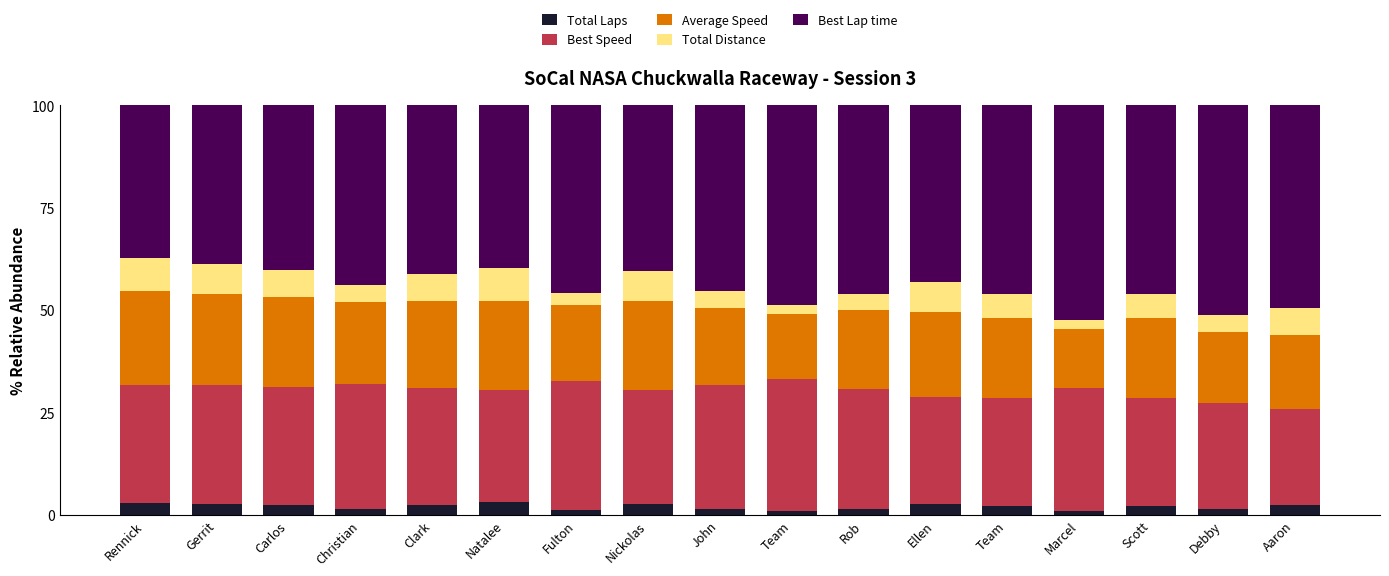

At which label does Total Laps first exceed 2?

Rennick